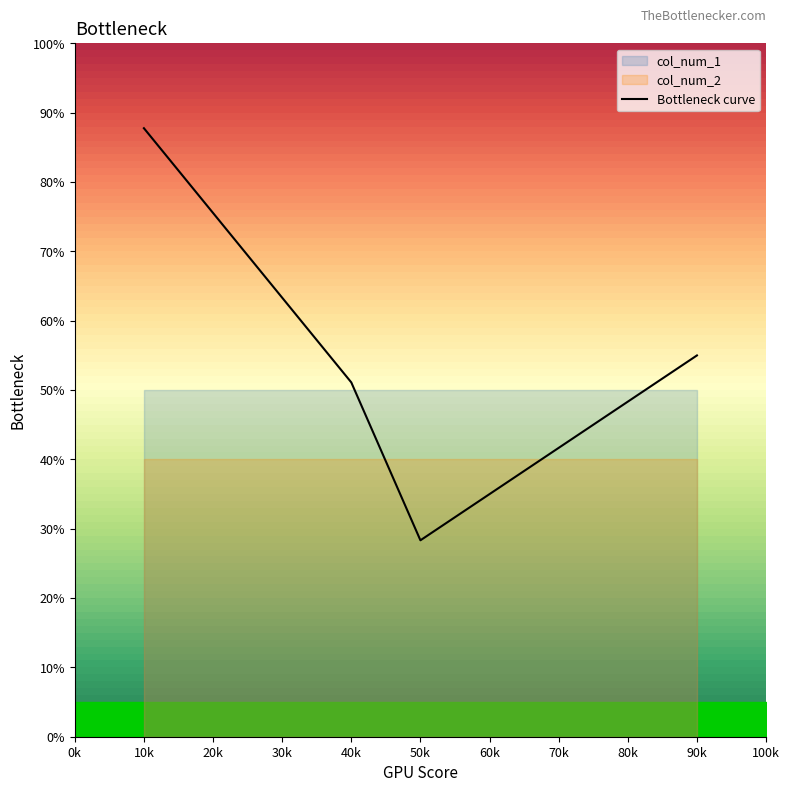

True or false: the data has more than 1 interior local peaks.

False